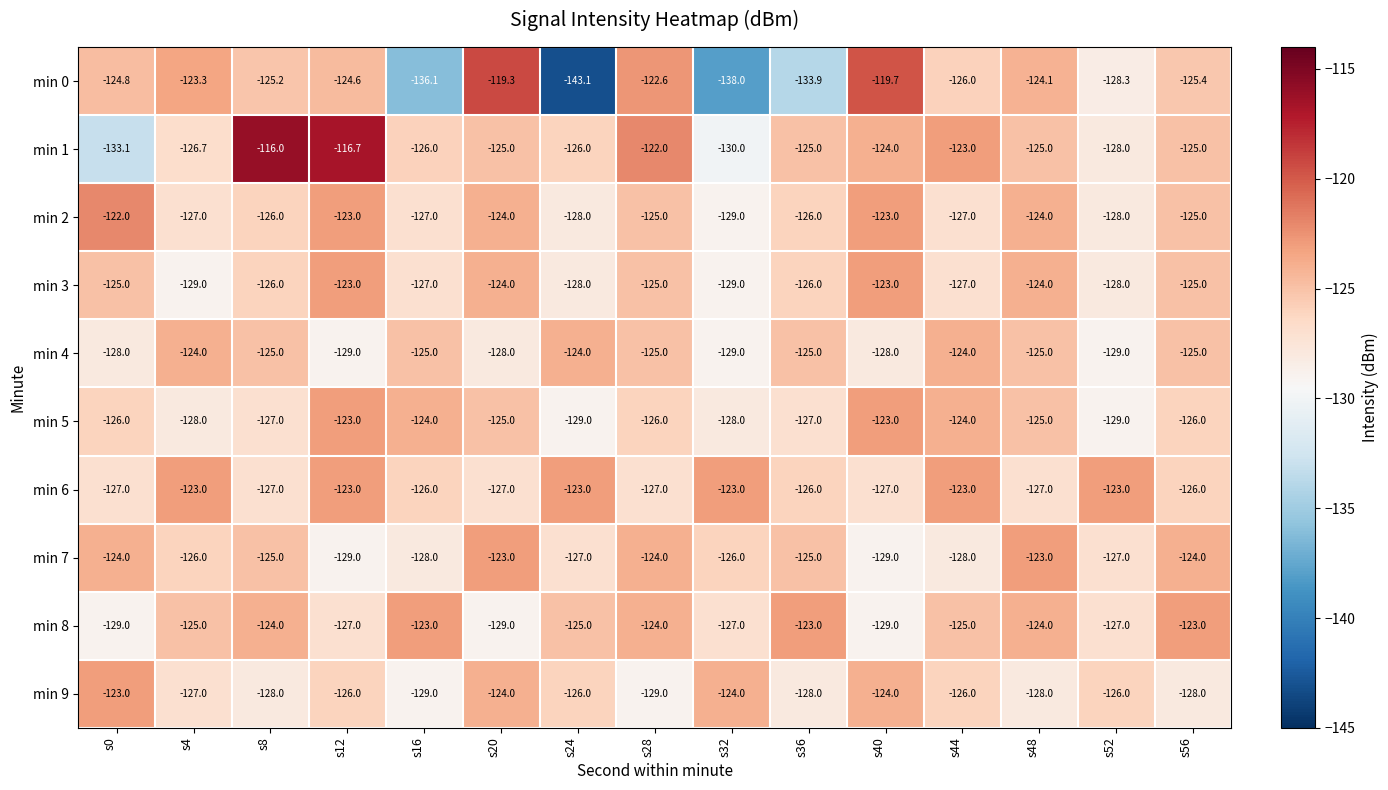

Count the min 5 values in the range -128 to -124.

11